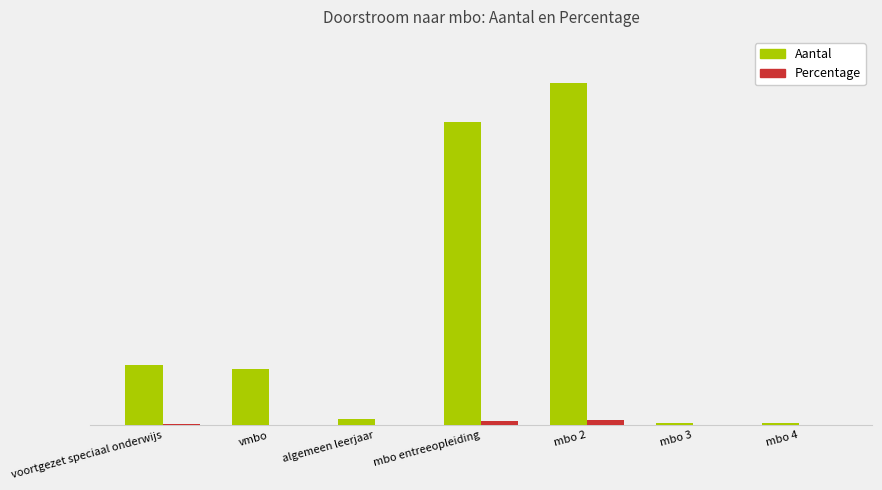

What are all the series names shown in the legend?

Aantal, Percentage